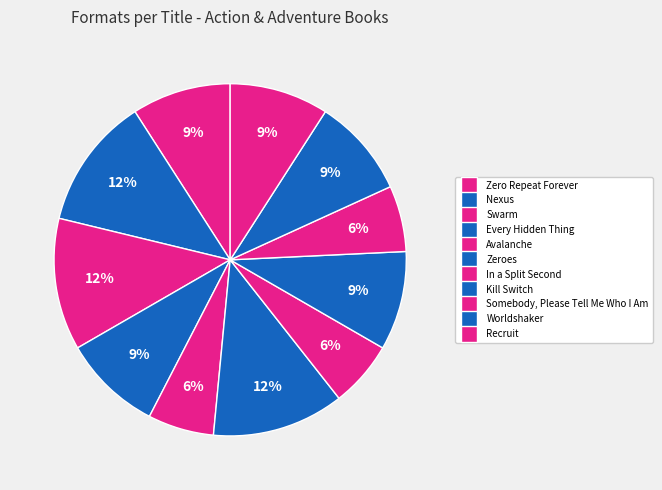

The Zero Repeat Forever slice represents 1% of the pie. True or false?

False